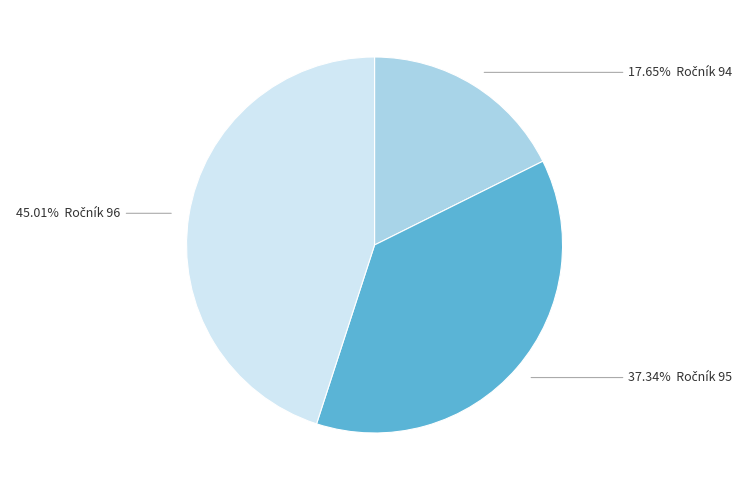

How many segments does this pie chart have?

3